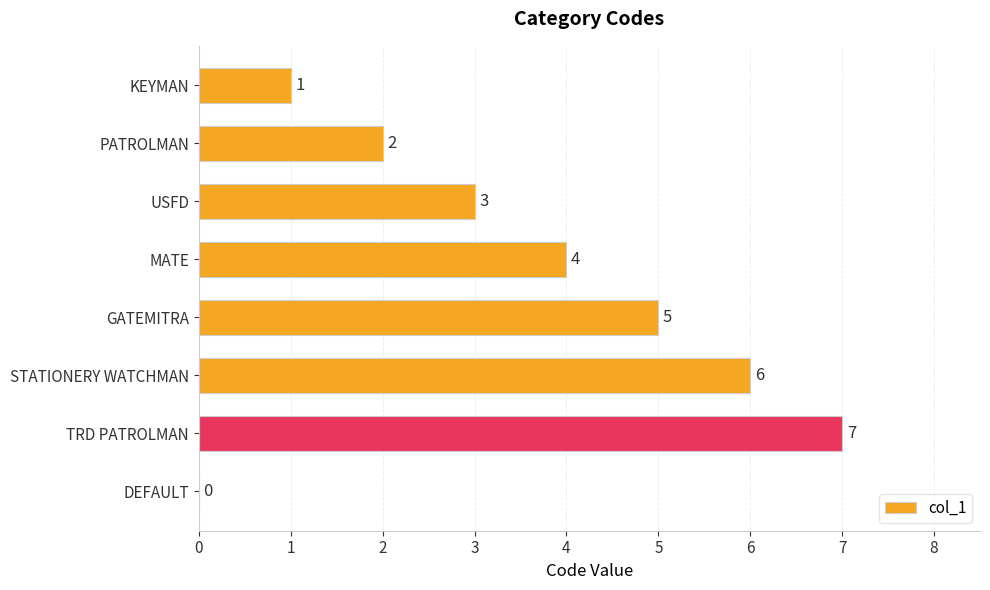

Which category has the highest value across all series?

TRD PATROLMAN